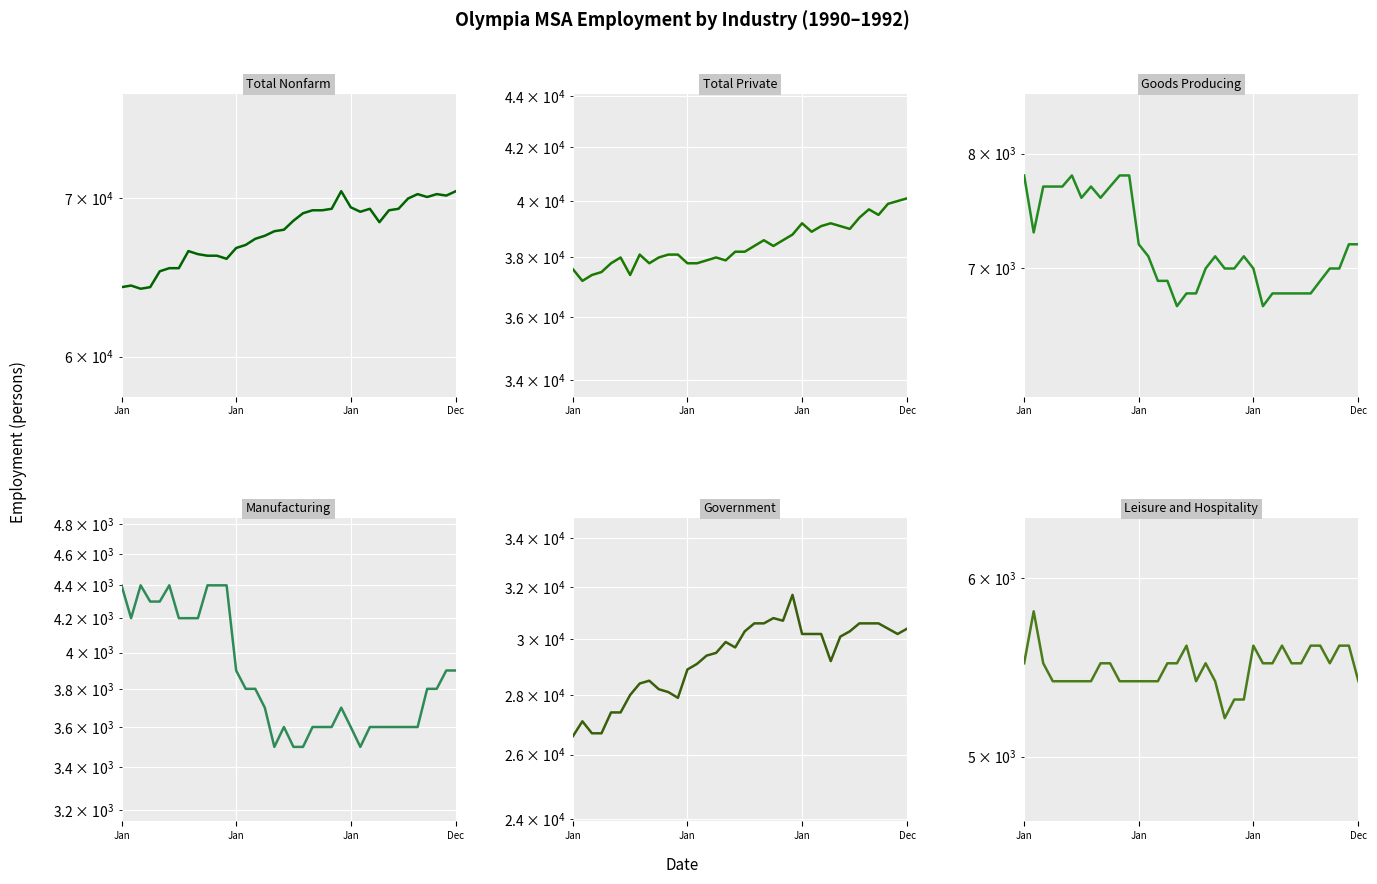

The Goods Producing series shows 7000 at 33. True or false?

True